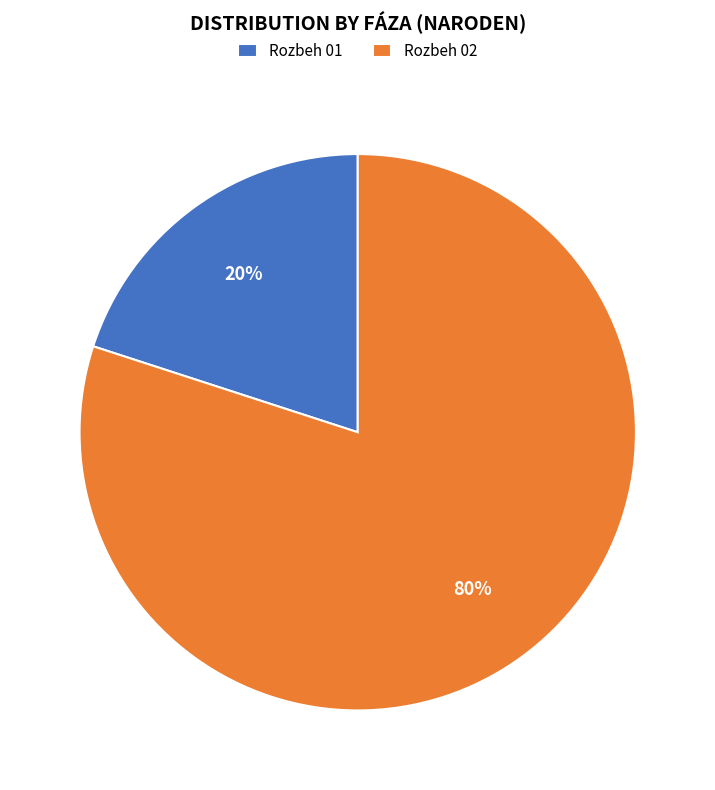

Is the sum of Rozbeh 01 and Rozbeh 02 greater than half?

Yes